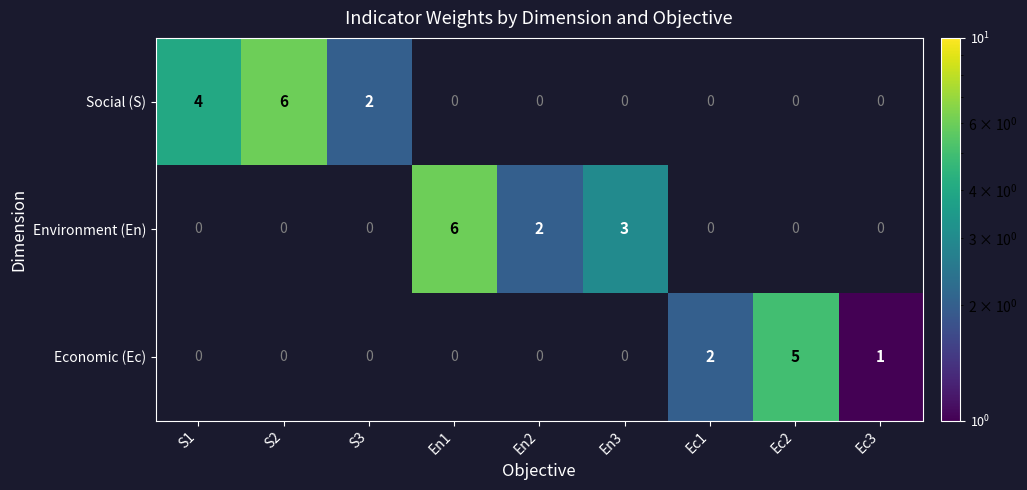

True or false: Social (S) has a value of 5 at S1.

False